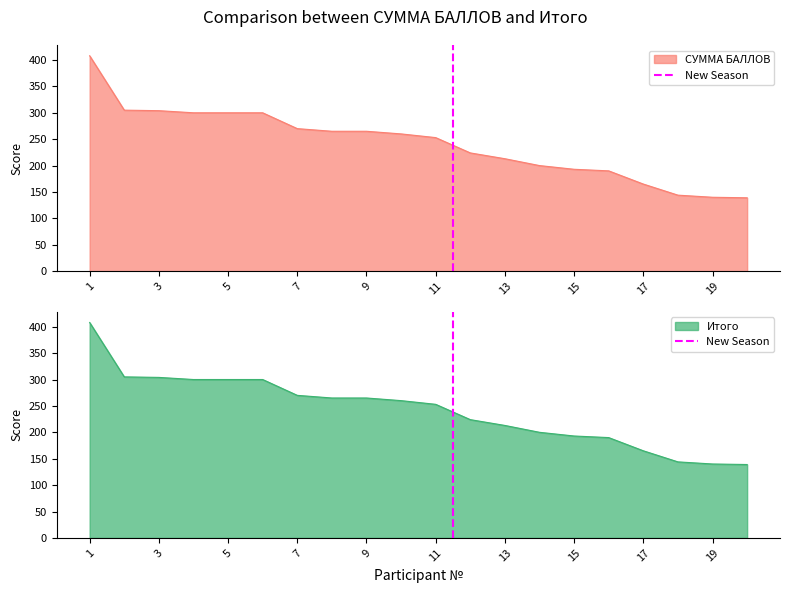

True or false: Итого has a value of 262 at 17.

False